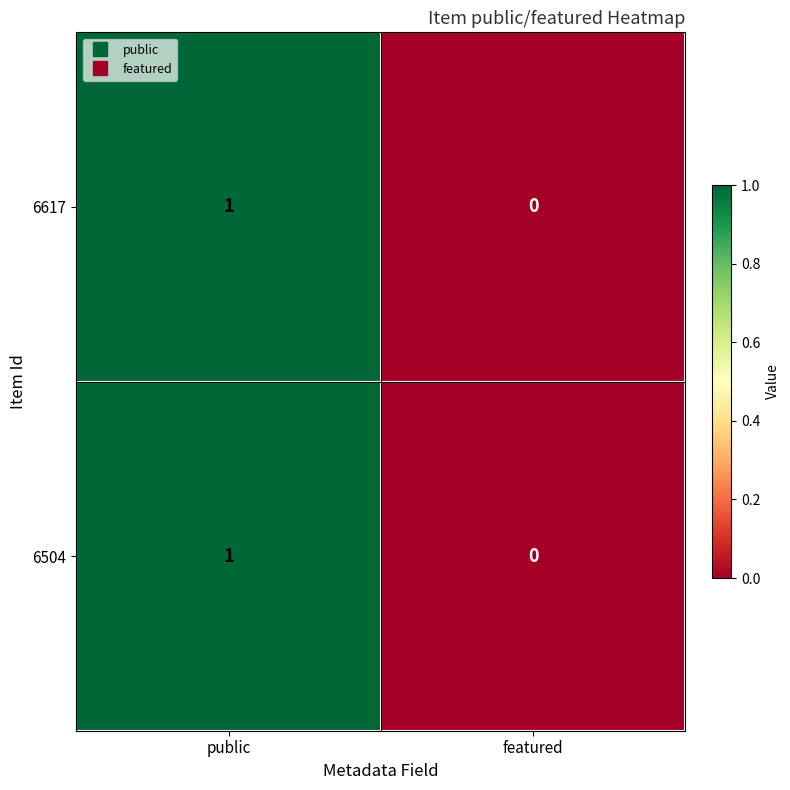

Reading left to right, list all the values displayed in this chart.

6617: public=1	featured=0
6504: public=1	featured=0